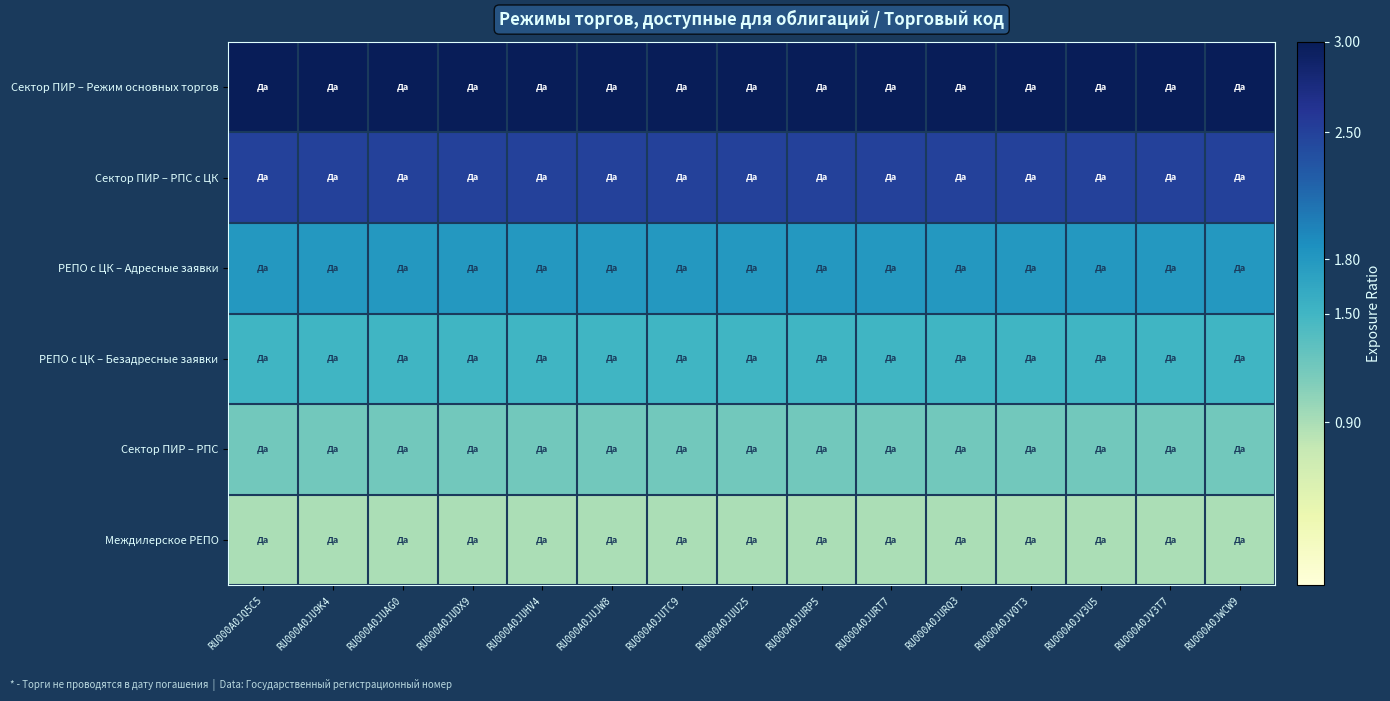

Rank the series by their maximum value, from highest to lowest.

Сектор ПИР – Режим основных торгов, Сектор ПИР – РПС с ЦК, РЕПО с ЦК – Адресные заявки, РЕПО с ЦК – Безадресные заявки, Сектор ПИР – РПС, Междилерское РЕПО